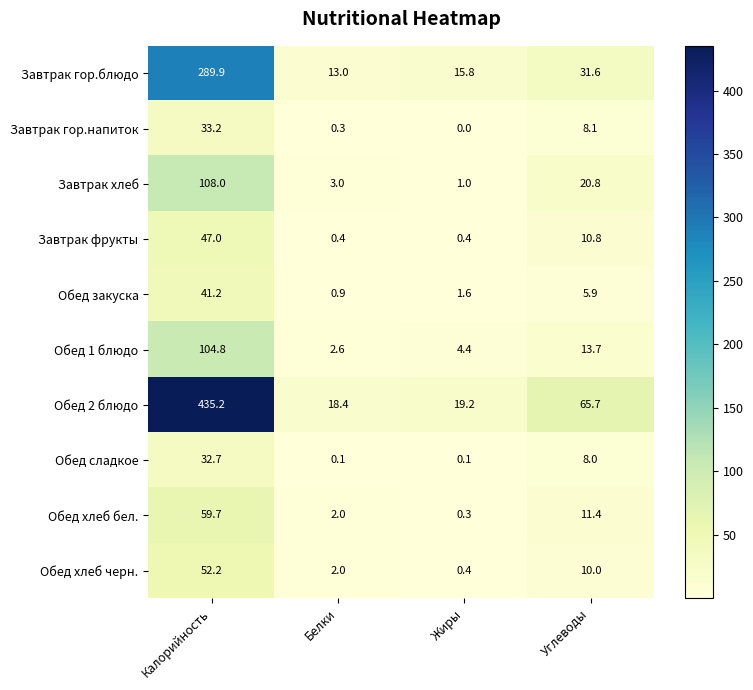

What is the total value across all series at Углеводы?

186.0